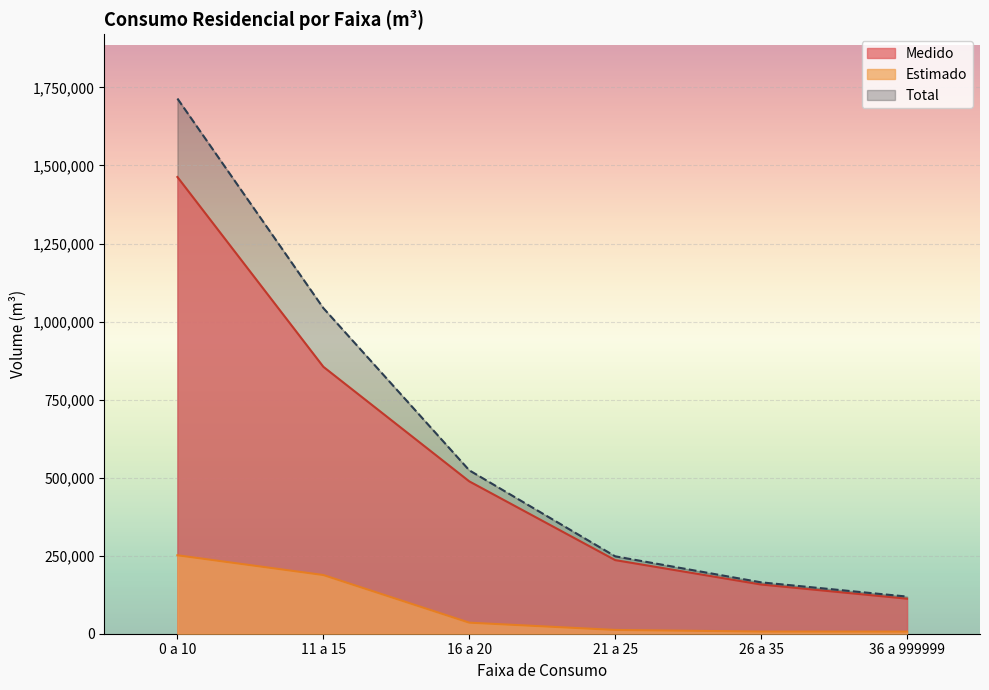

Reading left to right, list all the values displayed in this chart.

Medido: 0 a 10=1463103	11 a 15=855165	16 a 20=488100	21 a 25=235840	26 a 35=157643	36 a 999999=112208
Estimado: 0 a 10=251314	11 a 15=188027	16 a 20=35416	21 a 25=12108	26 a 35=6935	36 a 999999=6762
Total: 0 a 10=1714417	11 a 15=1043192	16 a 20=523516	21 a 25=247948	26 a 35=164578	36 a 999999=118970